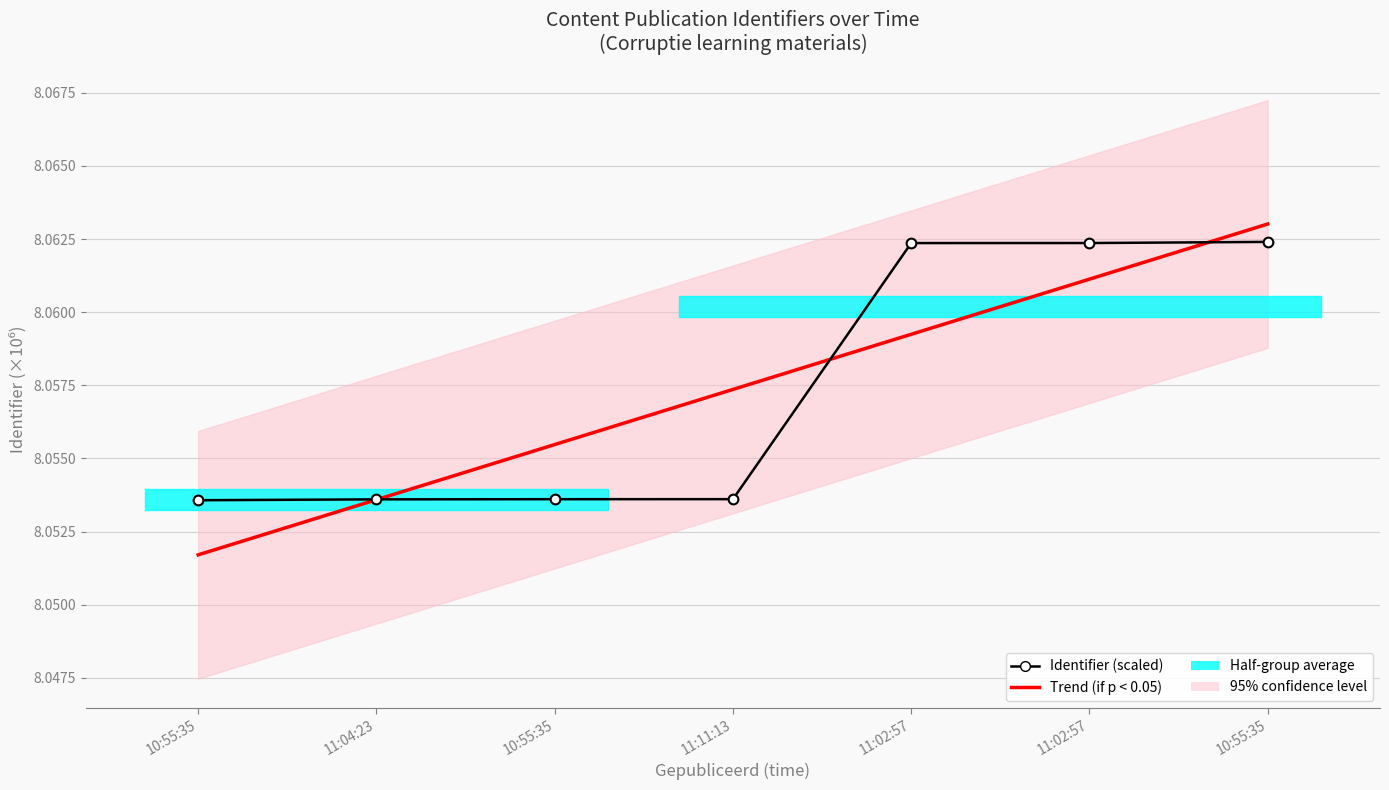

True or false: Trend (if p < 0.05) has a value of 12.2 at 10:55:35.

False